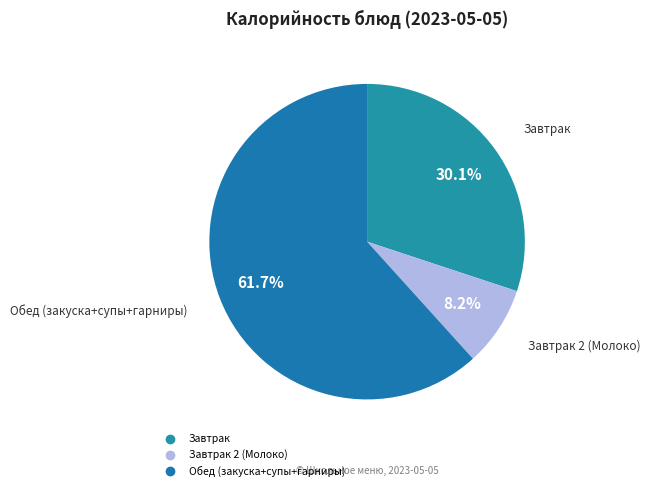

Is there a majority slice in this chart?

Yes